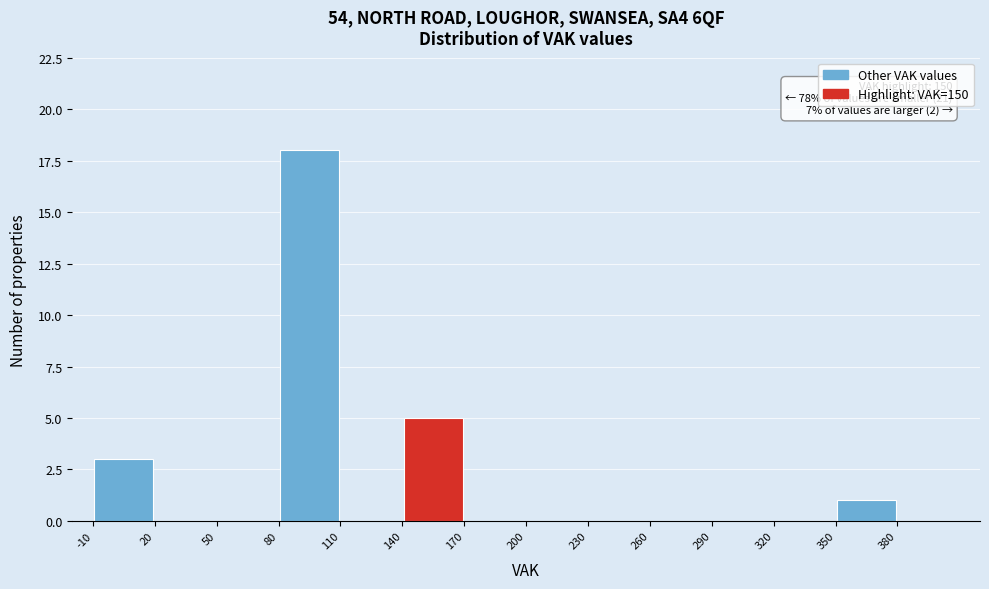

Which range on the x-axis has the tallest bar?

80 to 110